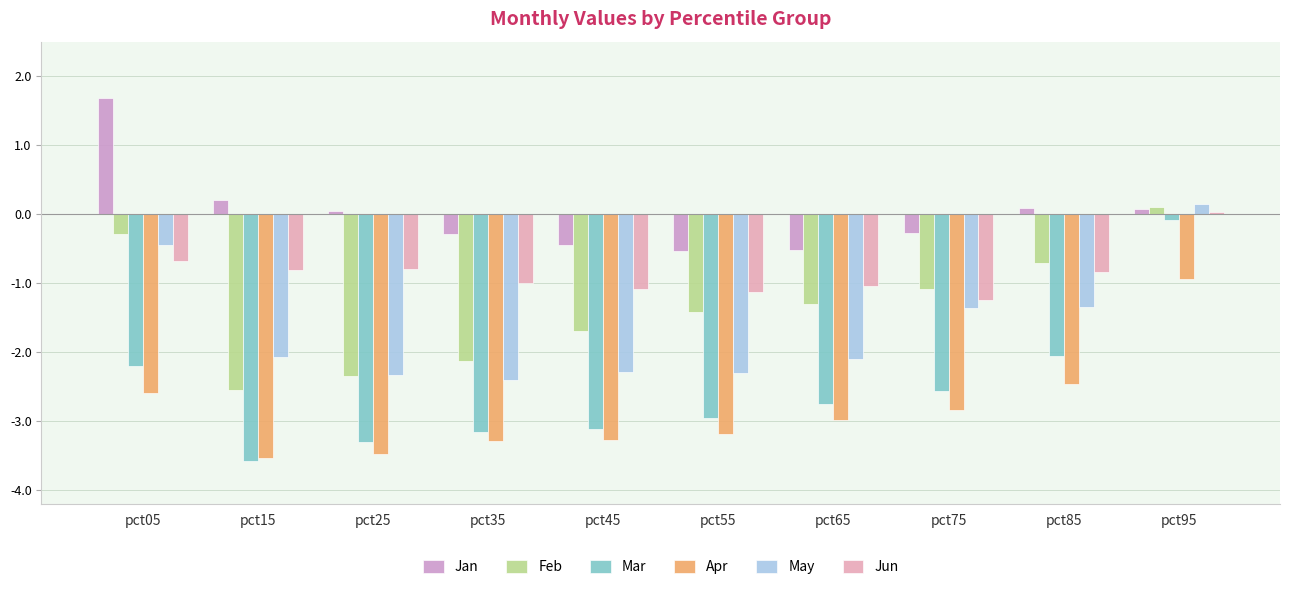

Is the value of Jun at pct05 greater than the value of May at pct35?

Yes